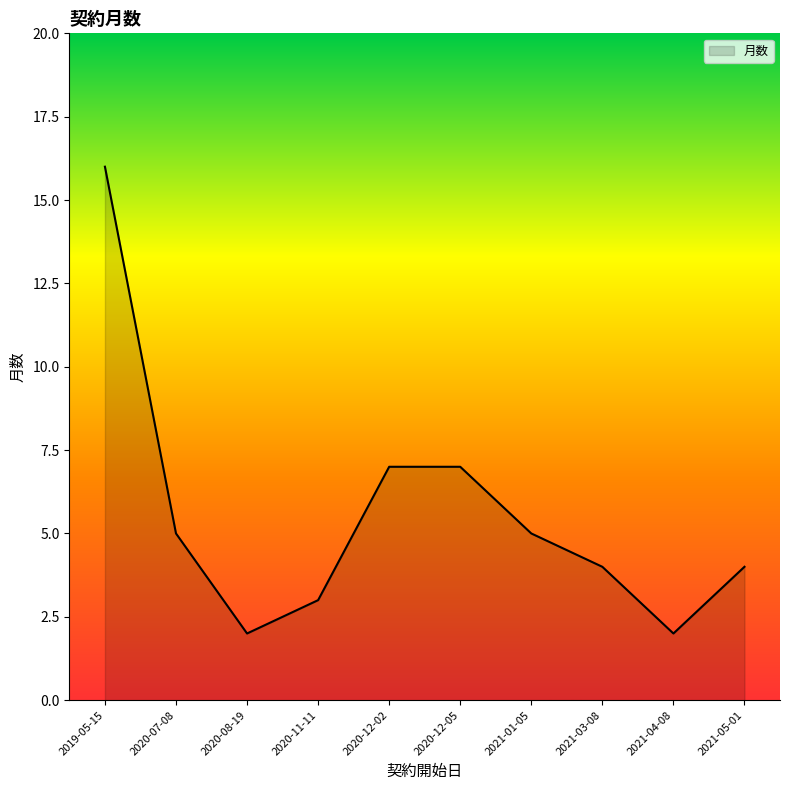

What position from the right is 2021-04-08?

2